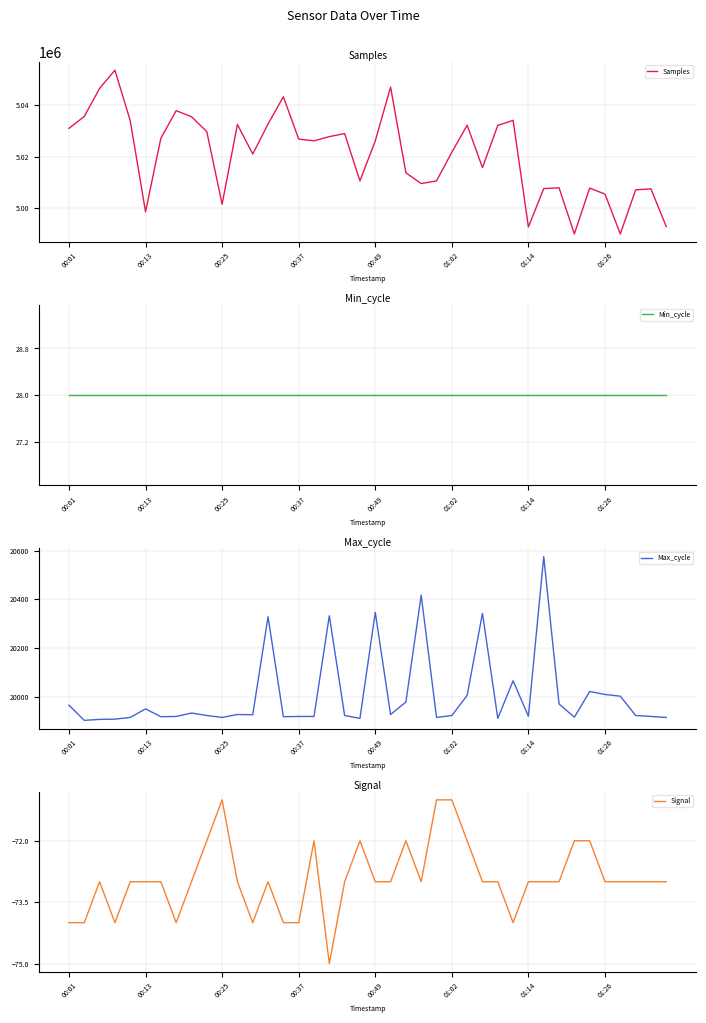

True or false: Max_cycle and Min_cycle intersect in this chart.

False